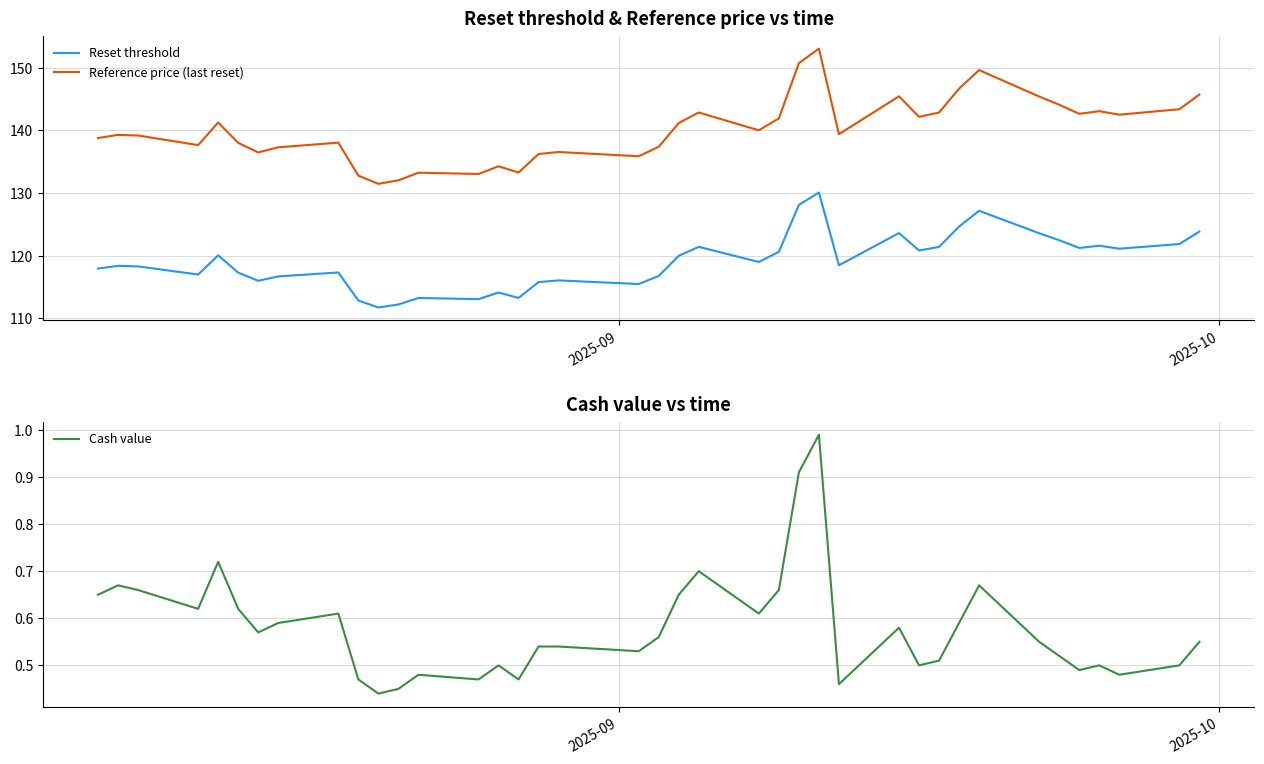

True or false: Reference price (last reset) and Reset threshold intersect in this chart.

False